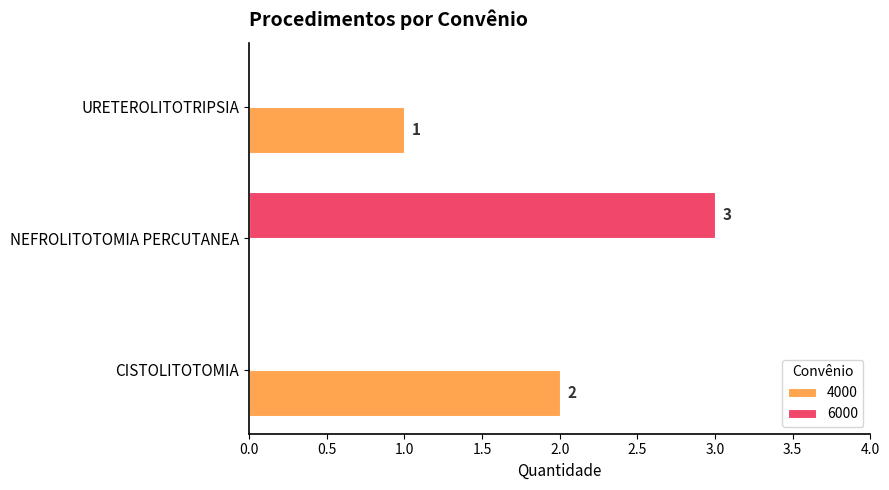

Is the value of 4000 at URETEROLITOTRIPSIA greater than the value of 6000 at CISTOLITOTOMIA?

Yes